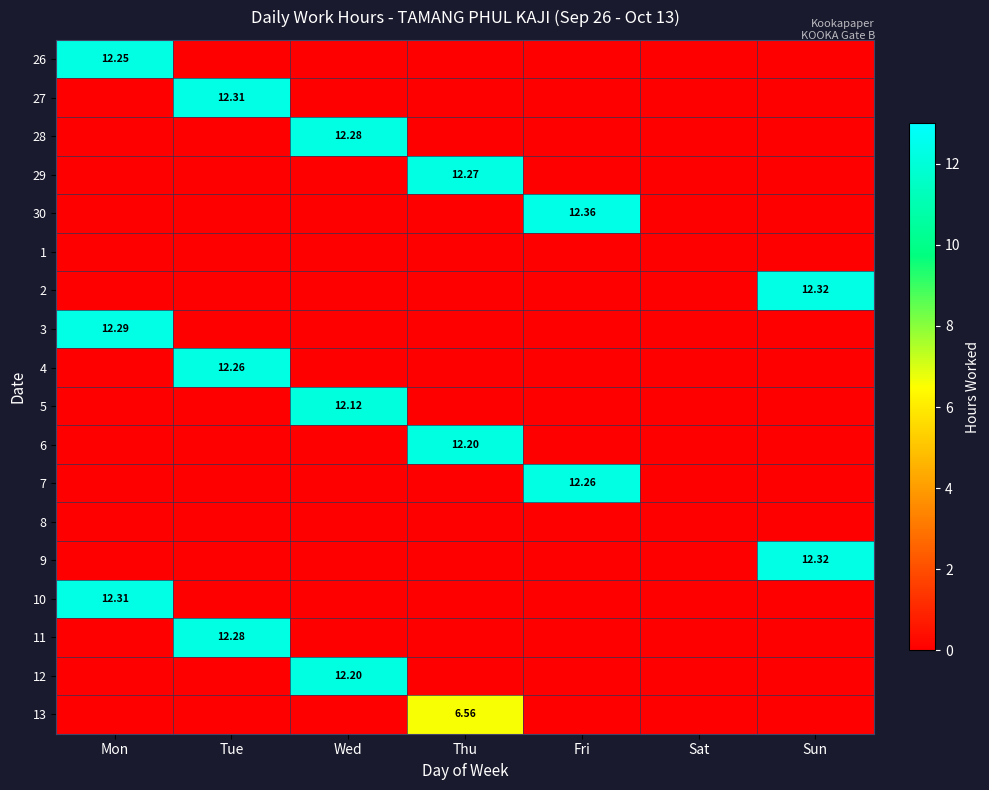

What is the difference between the 28 values at Wed and Fri?

12.3